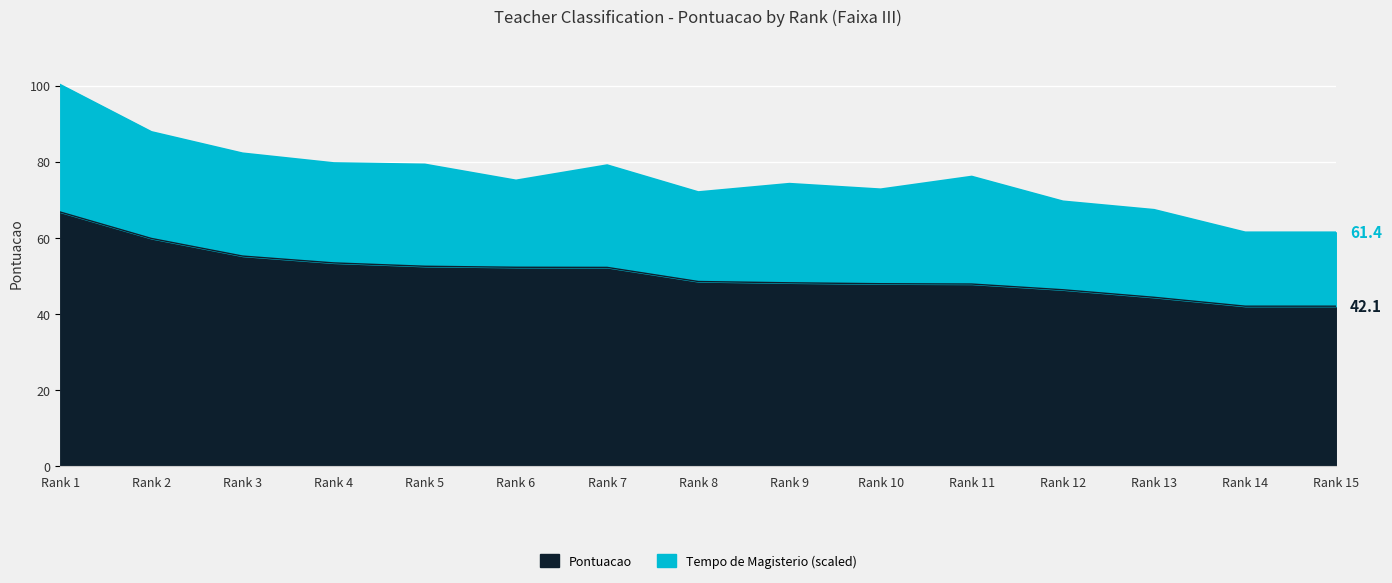

Is the value of Pontuacao at Rank 9 greater than the value of Pontuacao Classificacao at Rank 8?

No